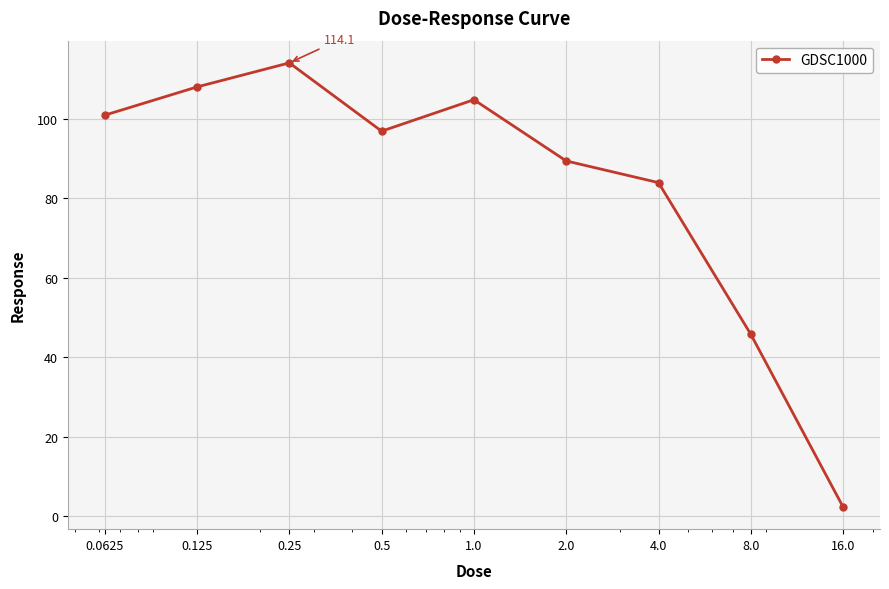

True or false: there are more than 2 points higher than both neighbors.

False